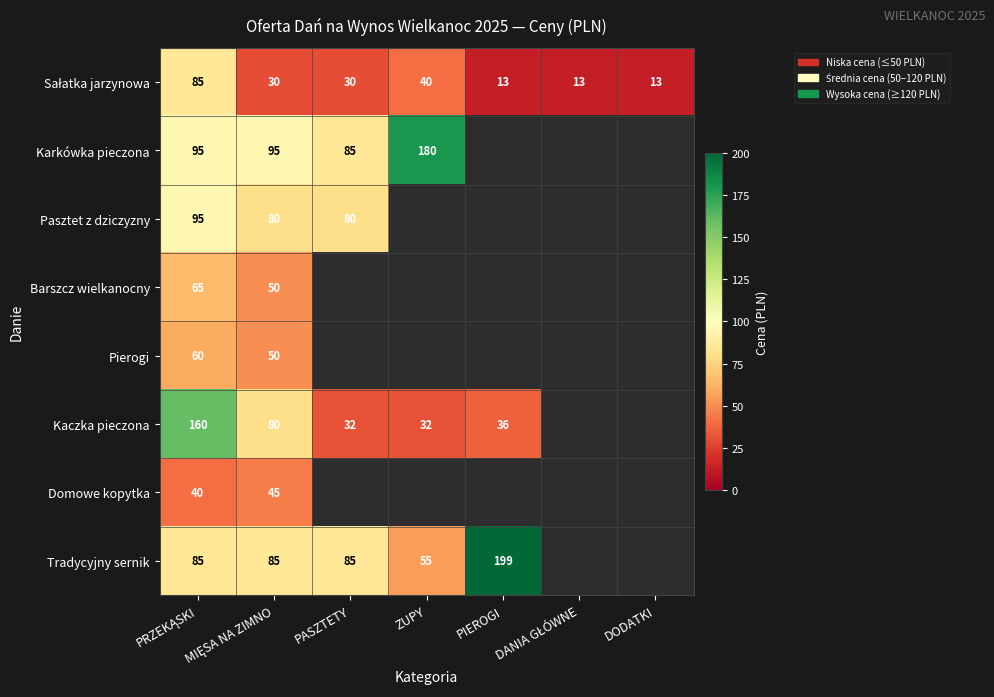

What is the spread (max minus min) of values at MIĘSA NA ZIMNO?

65.0